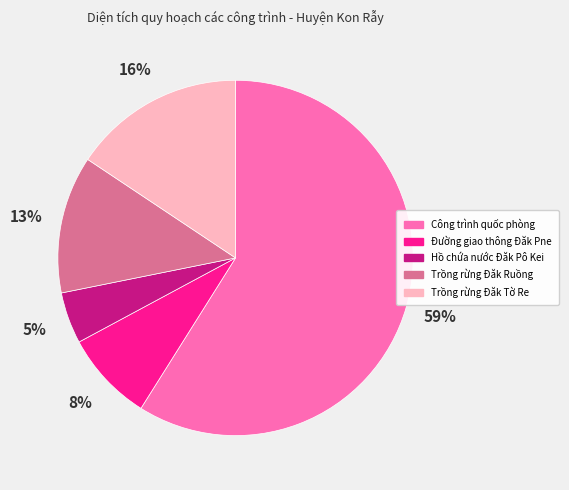

To the nearest percent, what is the combined percentage of Trồng rừng Đăk Ruồng and Đường giao thông Đăk Pne?

21%